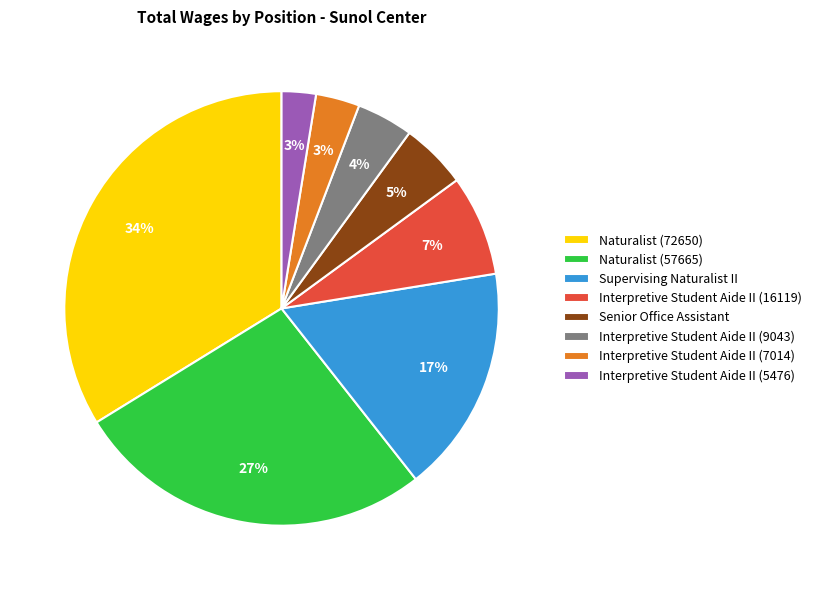

Which category has the biggest portion of the pie?

Naturalist (72650)